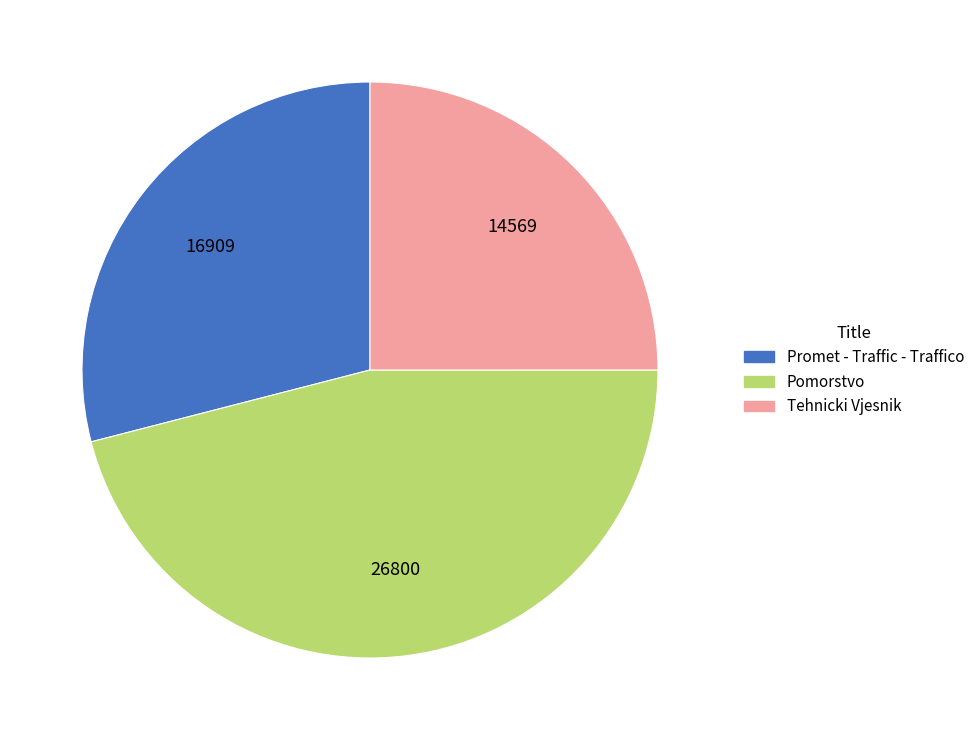

Which category has the smallest portion of the pie?

Tehnicki Vjesnik